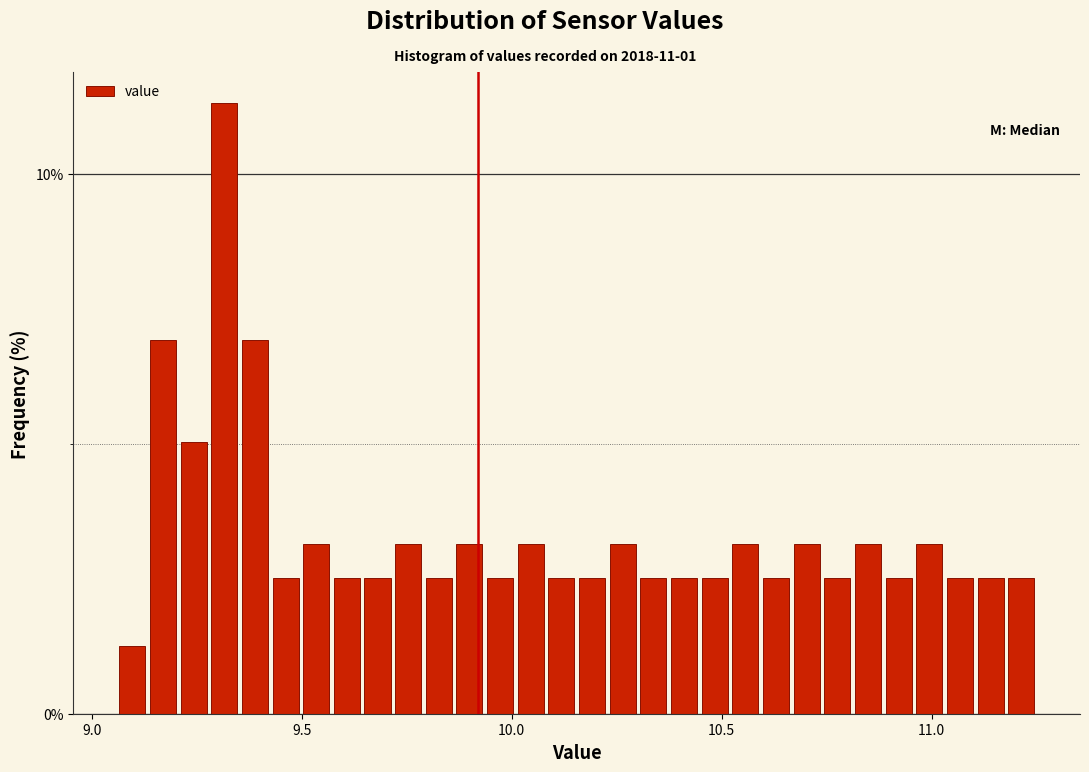

Read against the x-axis, roughly where is the centre of the tallest bar?

9.30